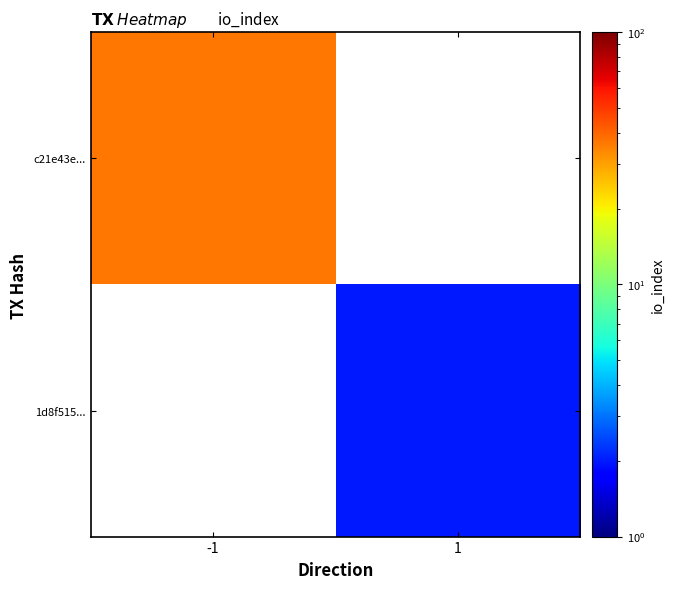

How many data points does each series have?

2